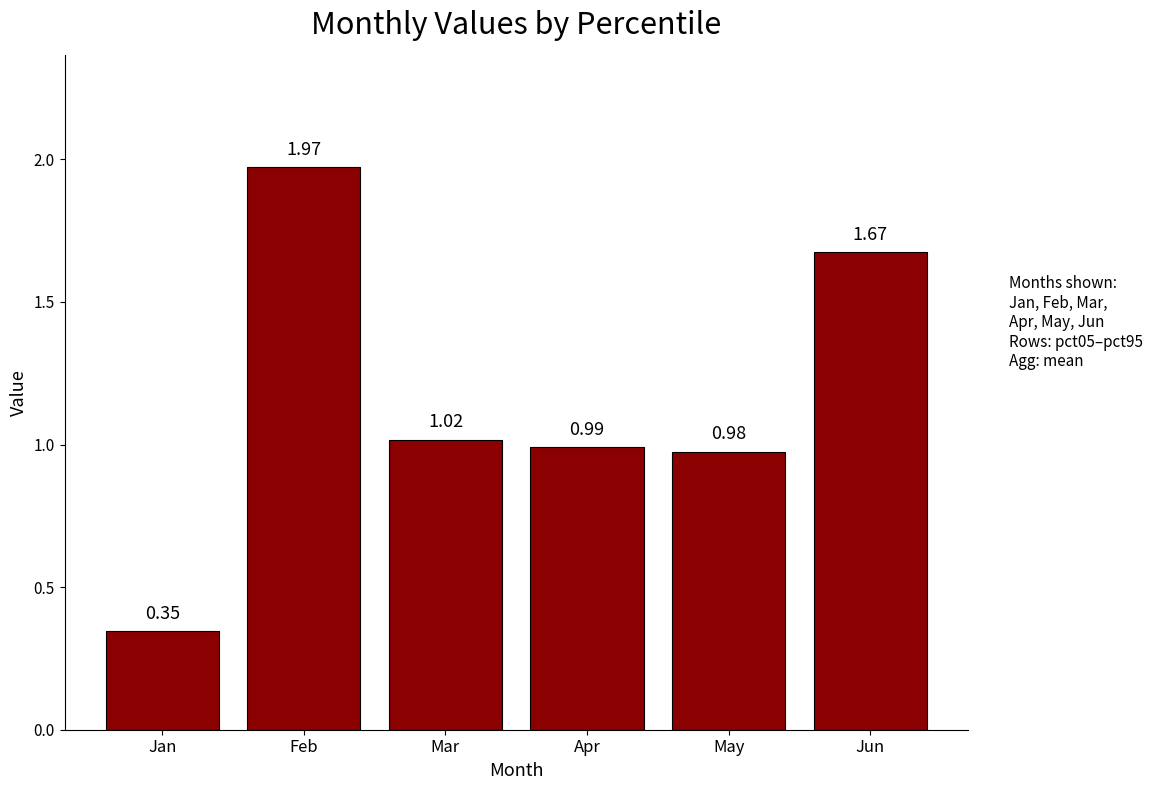

How many values are below 1?

3